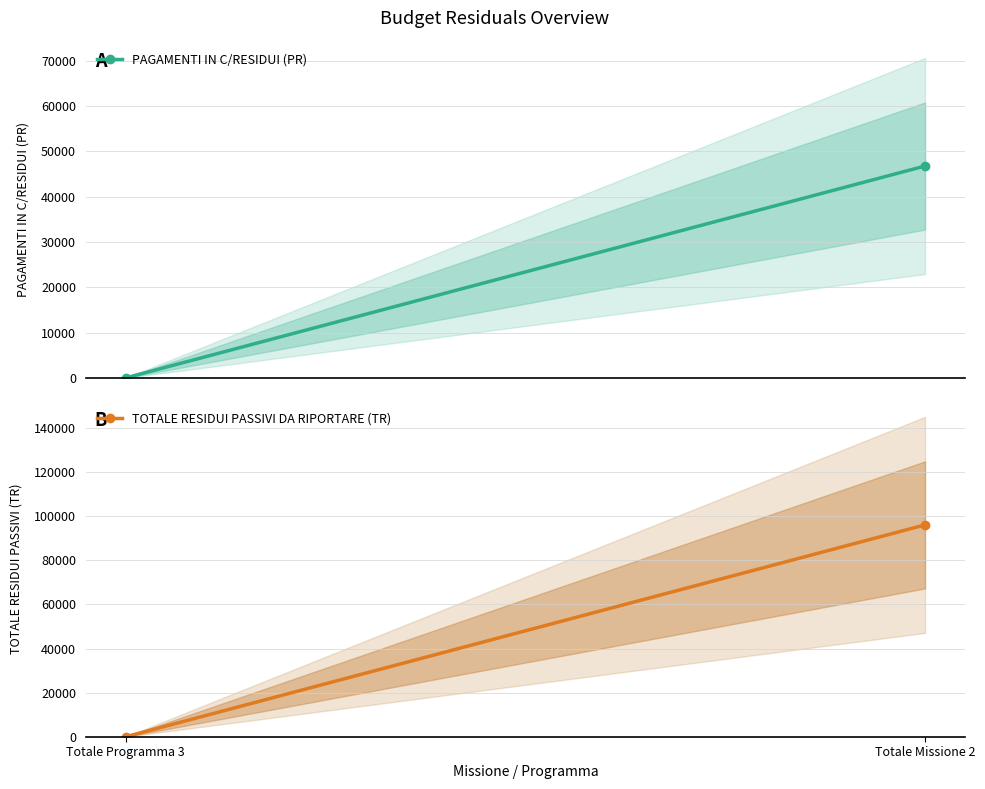

What are all the series names shown in the legend?

PAGAMENTI IN C/RESIDUI (PR), TOTALE RESIDUI PASSIVI DA RIPORTARE (TR)